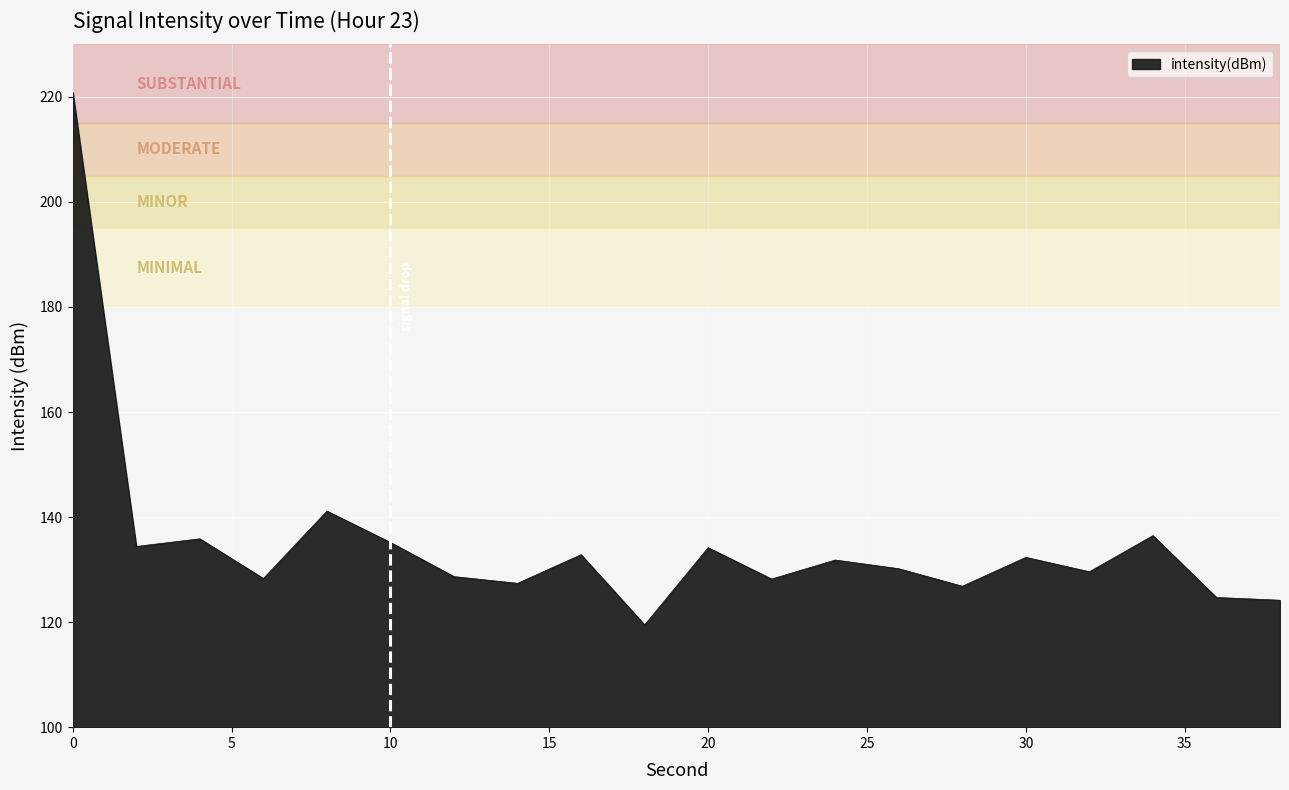

What is the difference between the maximum and minimum values?

101.4